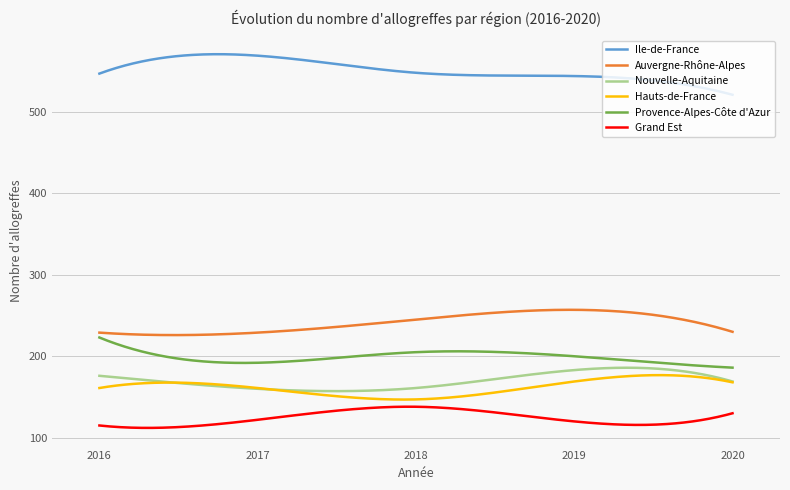

Which series has the largest total across all categories?

Ile-de-France